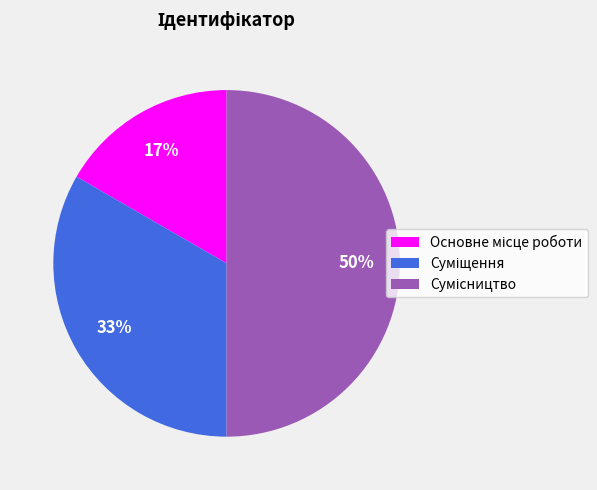

How many slices are in this pie chart?

3